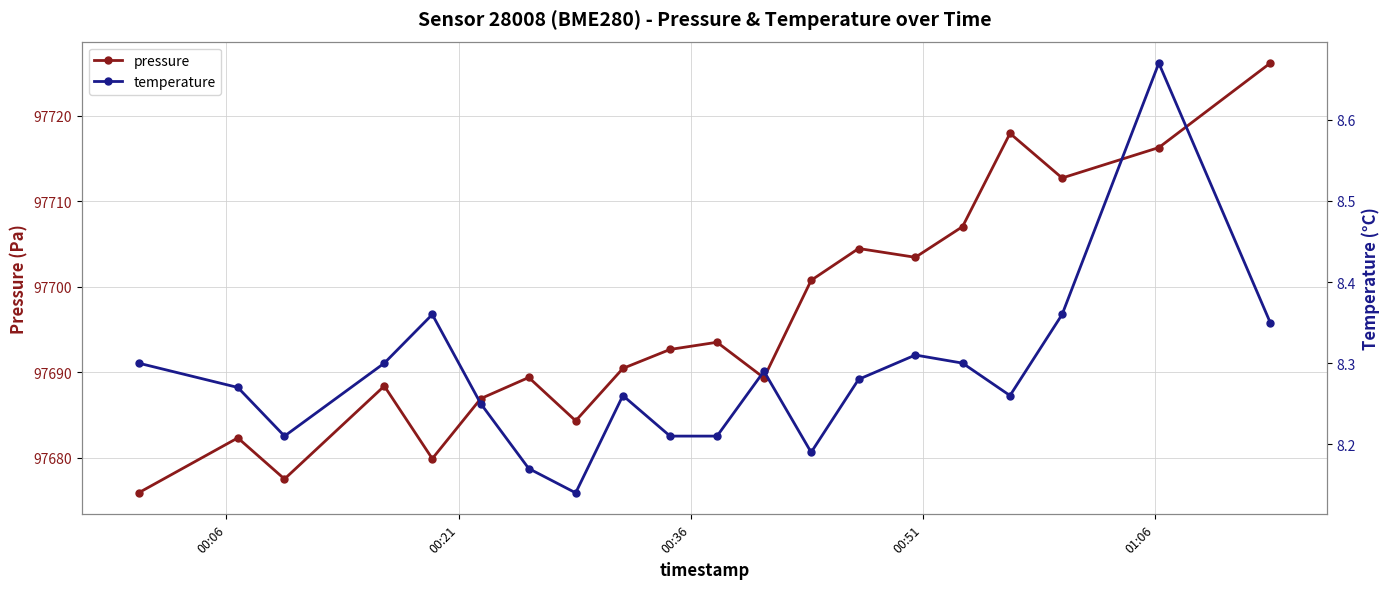

What is the value of the pressure point at the 16th from the left?

97707.0